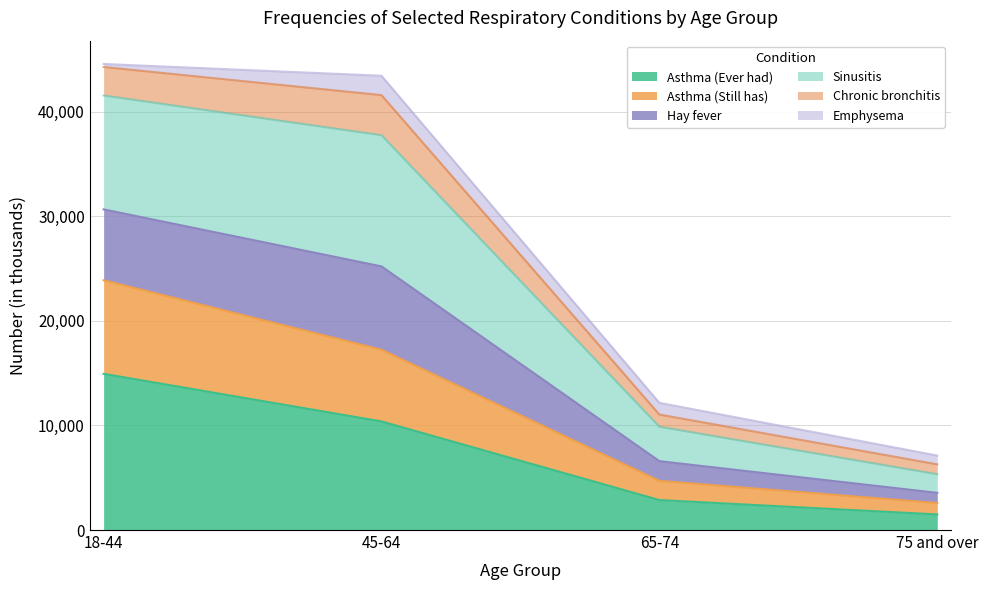

Does the chart display data point markers on the line(s)?

No